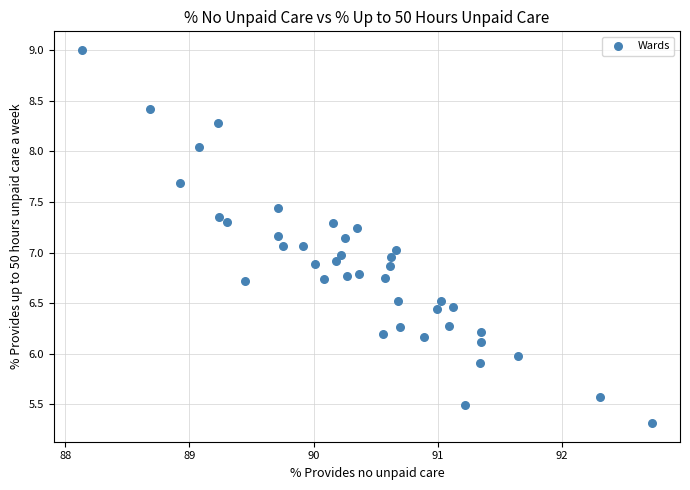

What is the range of X values (max minus min)?

4.6